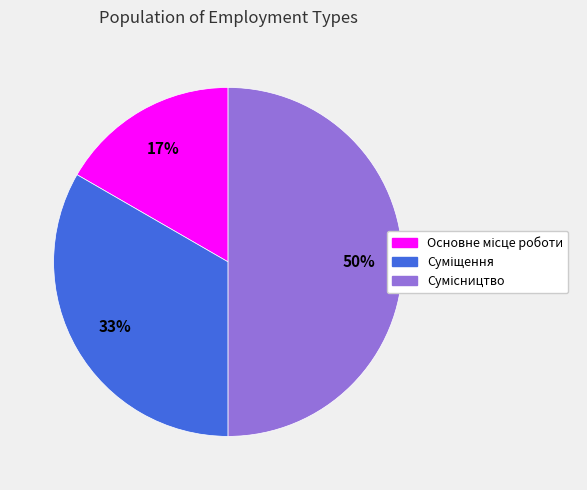

To the nearest percent, what is the difference between the largest and smallest slice percentages?

33%